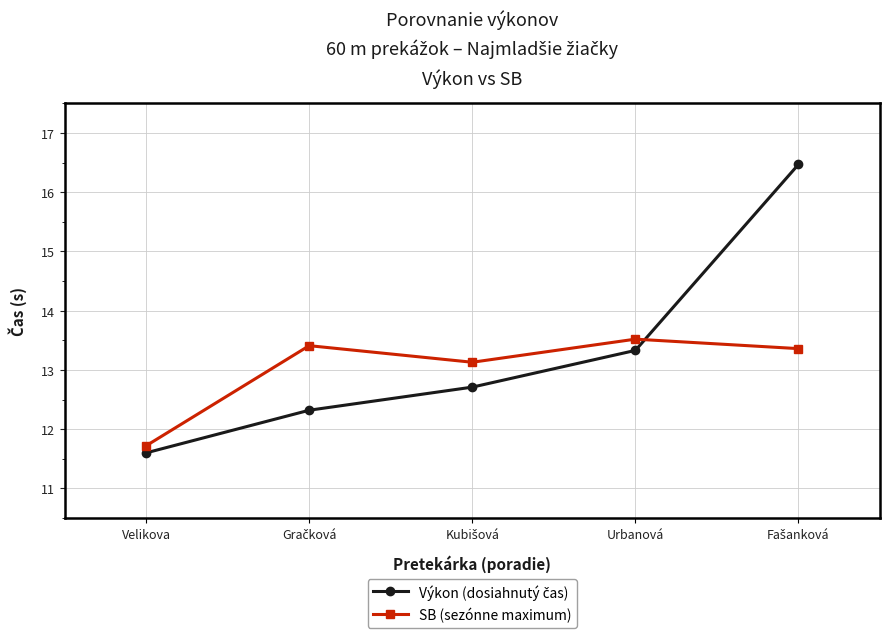

At which label does SB (sezónne maximum) reach its peak?

Urbanová